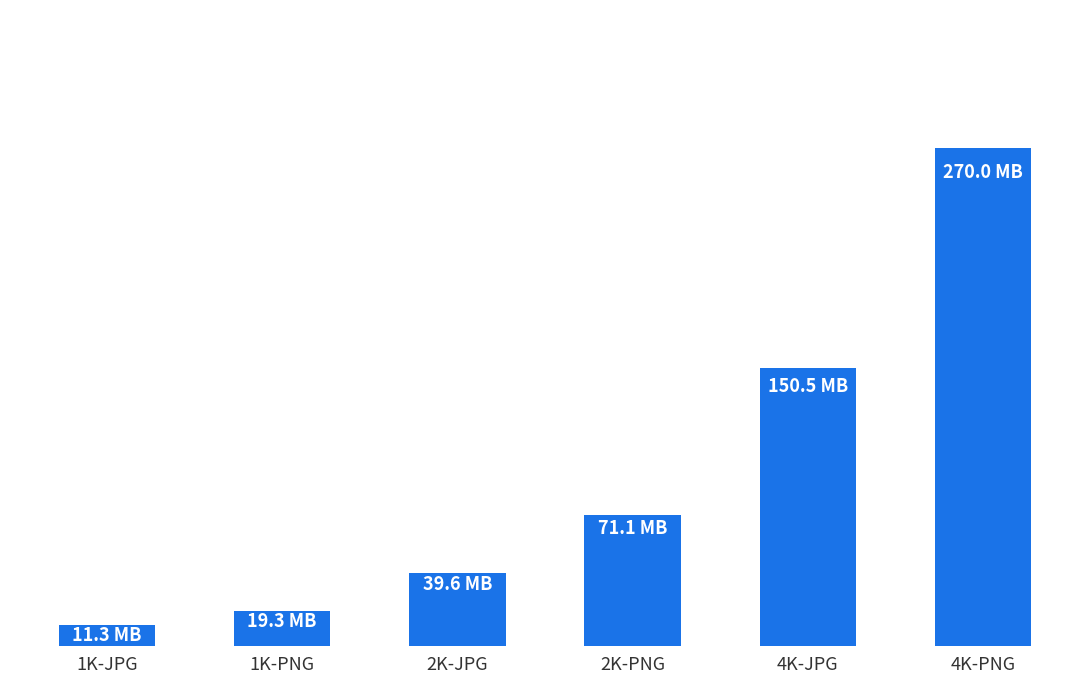

What is the sum of the values at 4K-JPG and 2K-JPG?

190169489